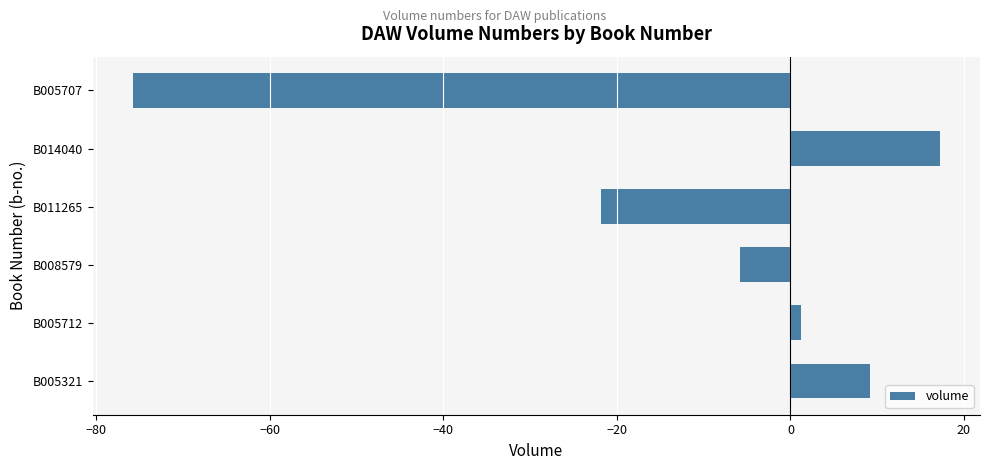

What is the maximum value shown in the chart?

17.2